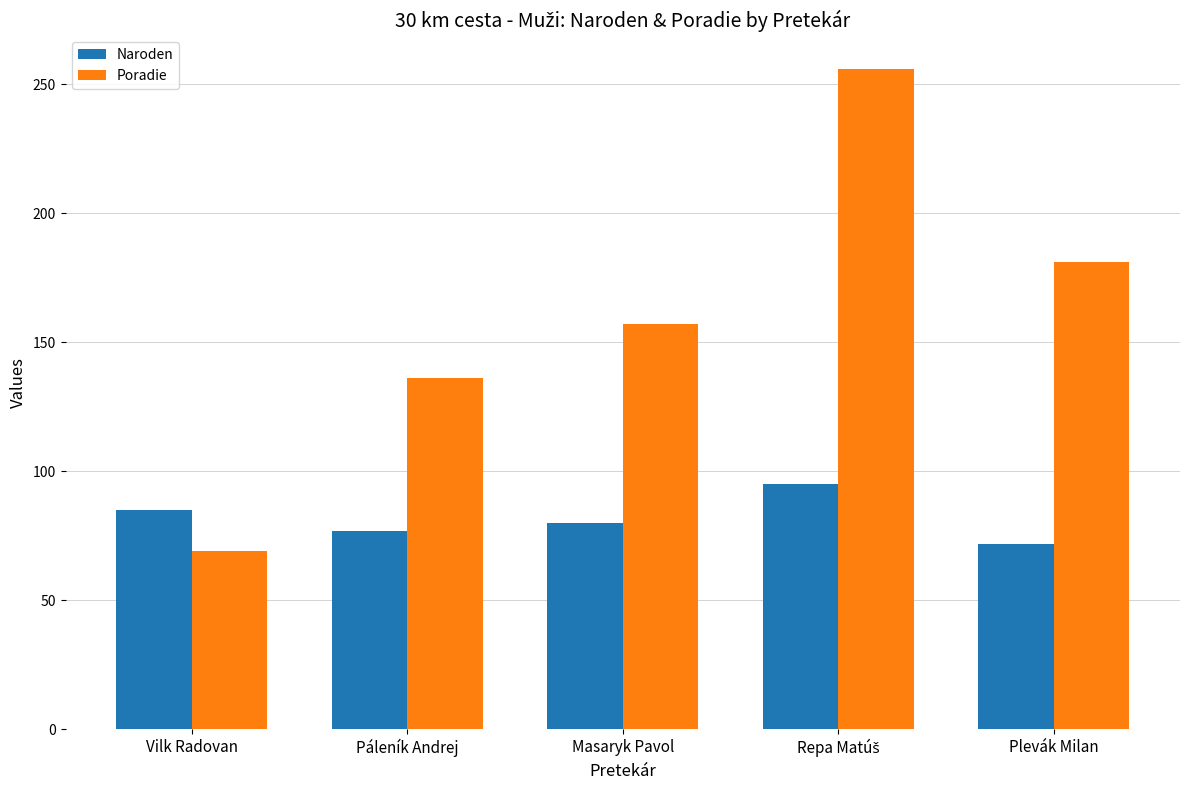

Which series has the widest spread of values?

Poradie